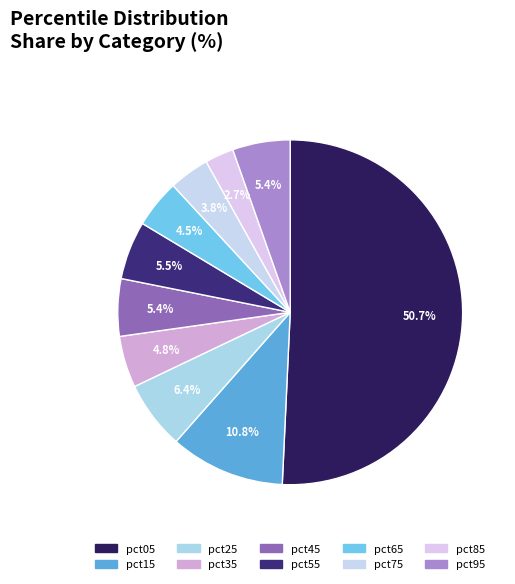

What is the smallest slice in the pie chart?

pct85